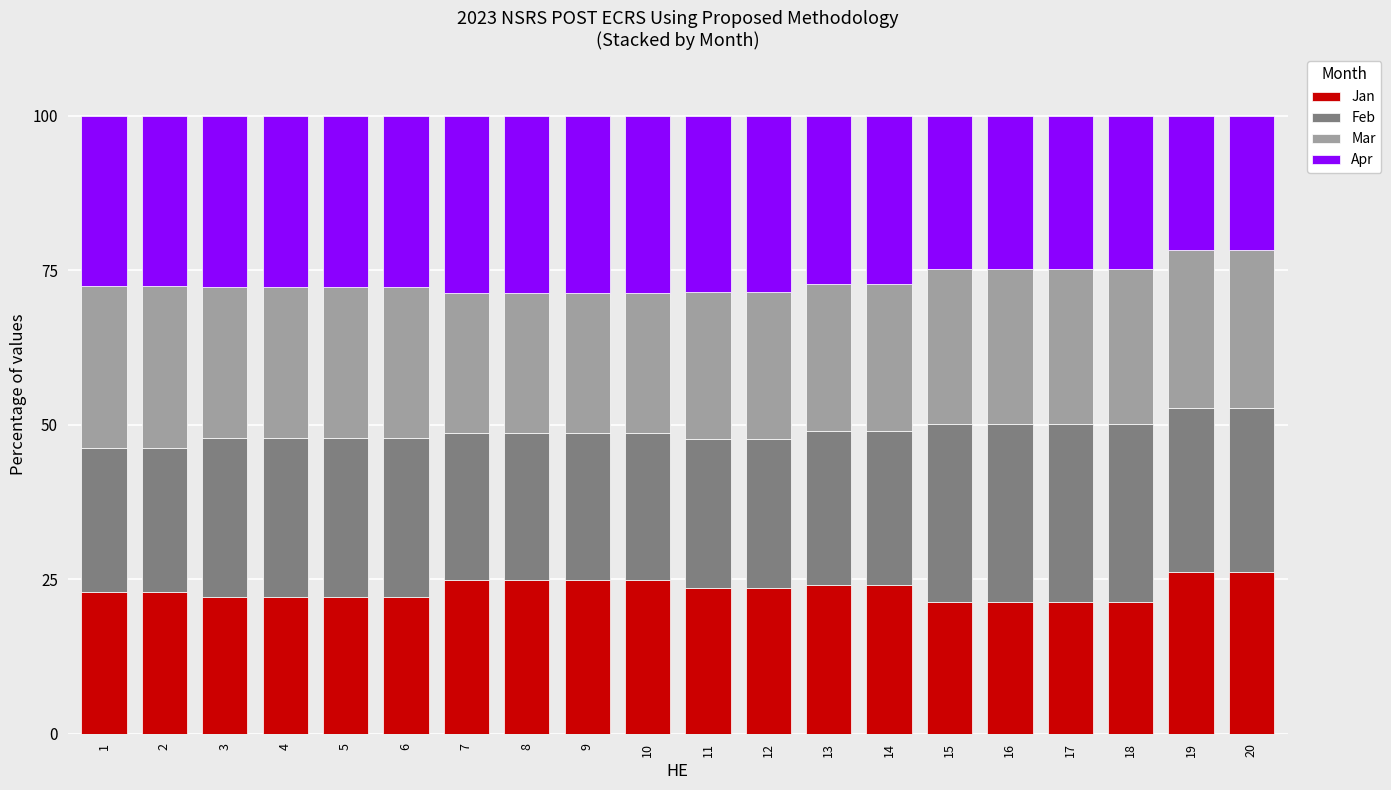

What is the approximate value of Jan at 7?

24.9